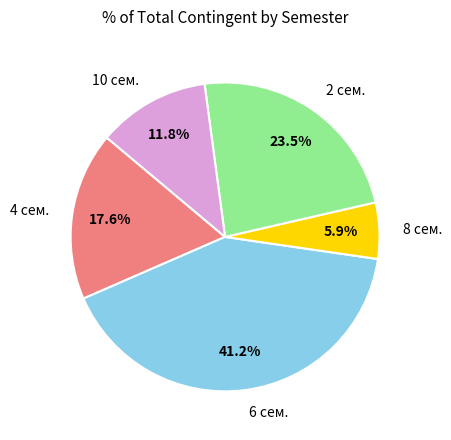

Which slice is the largest?

6 сем.